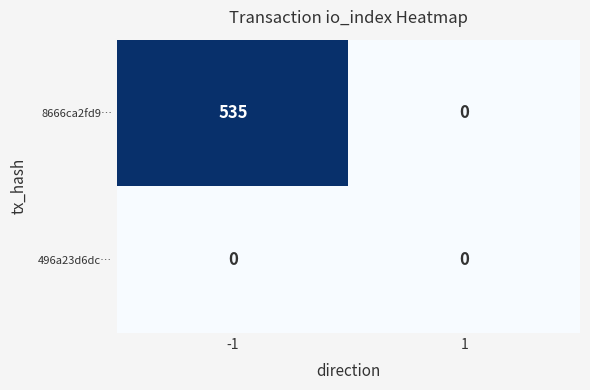

At which category is the sum across all series the highest?

-1